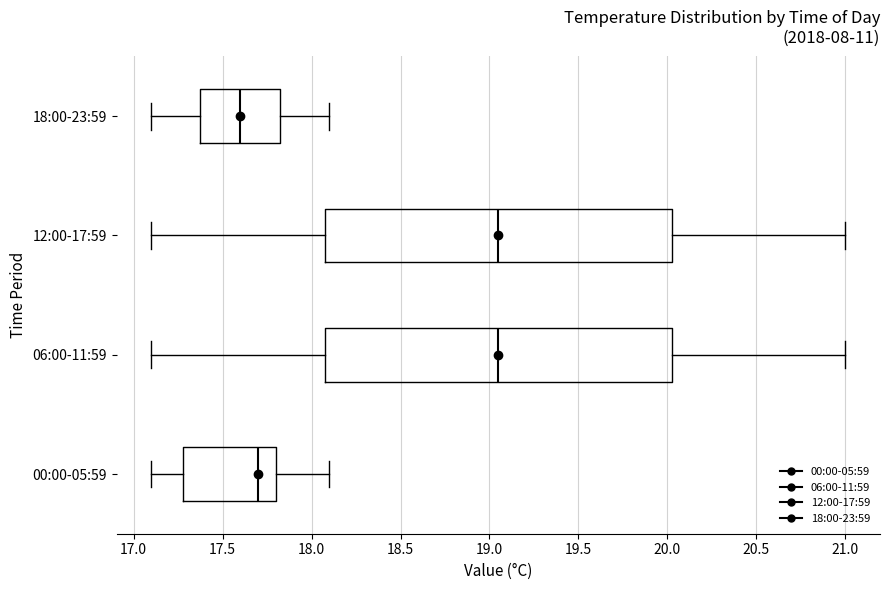

Where does the right whisker of the box for 00:00-05:59 end on the x-axis? The values are not printed on the chart, so give them approximately, as read against the axis.

18.10